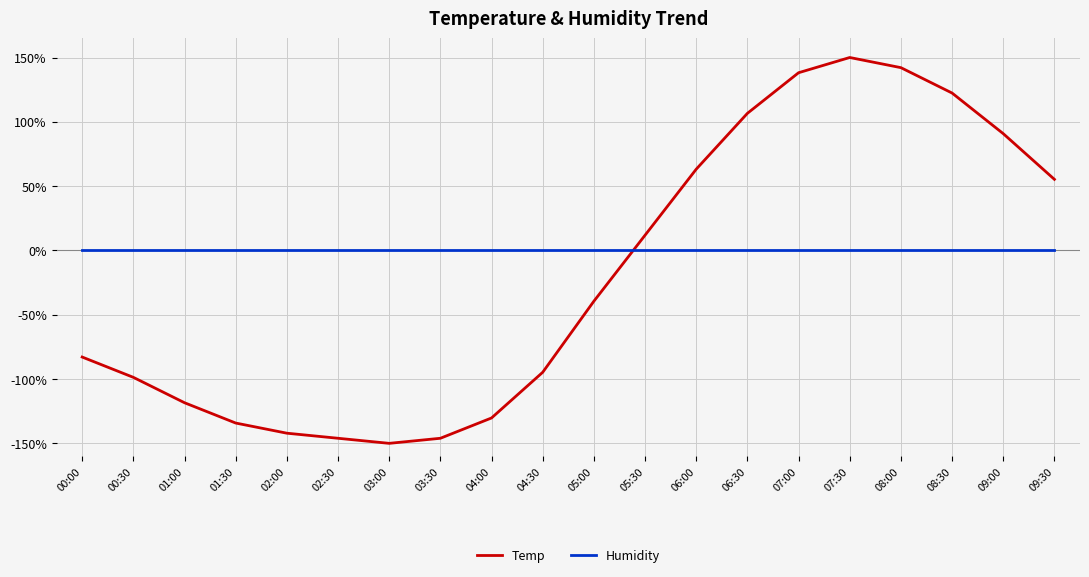

Is it true that Temp equals -39.5 at 05:00?

True